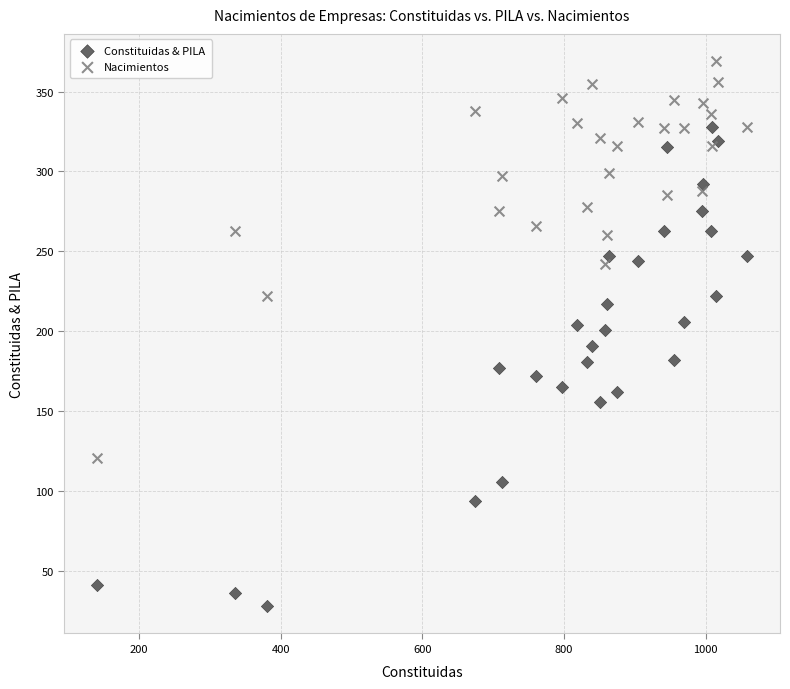

What is the X range (max minus min) for the scatter plot?

919